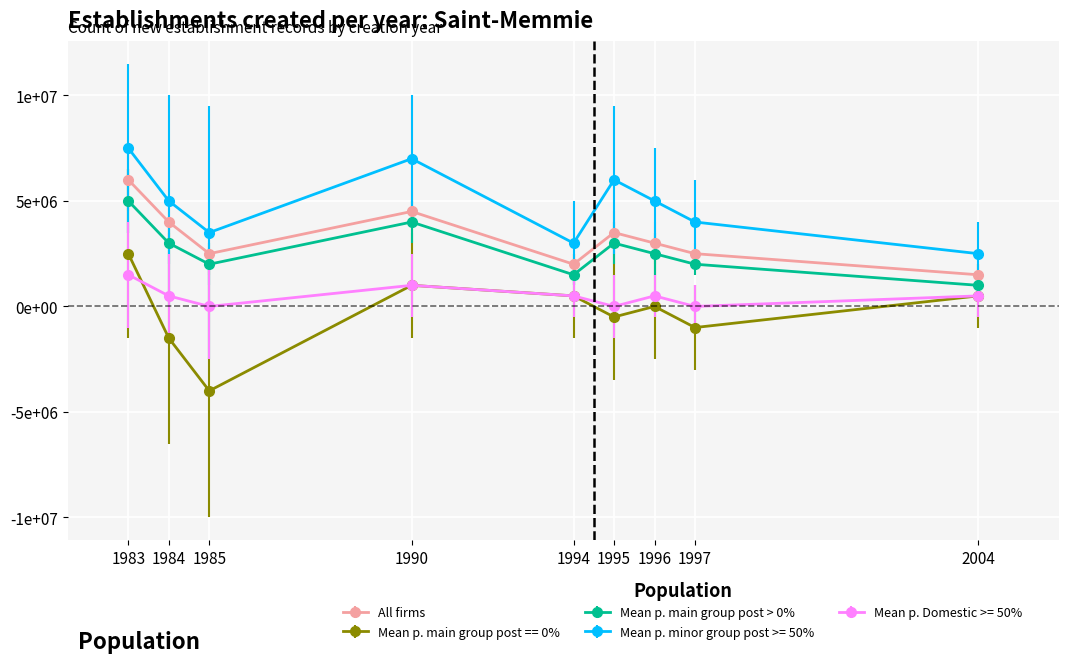

Which category has the highest value across all series?

1983